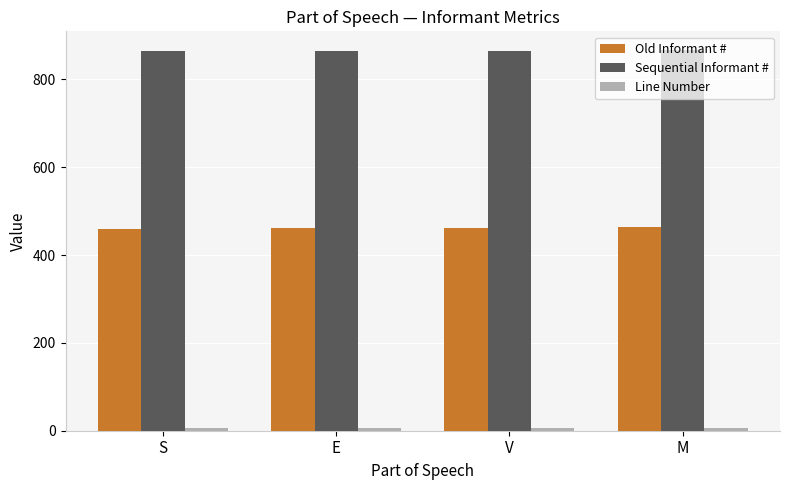

The Sequential Informant # series shows 1227 at M. True or false?

False